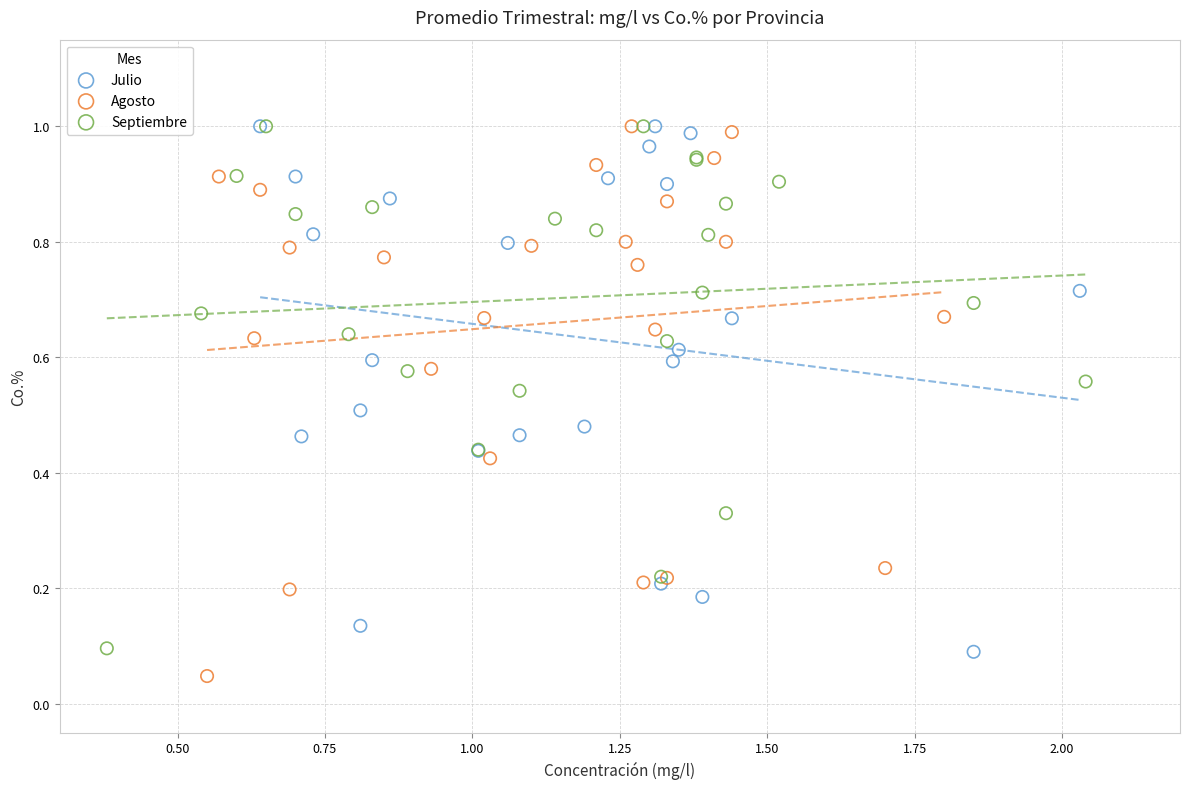

Which series reaches the minimum Y coordinate?

Agosto